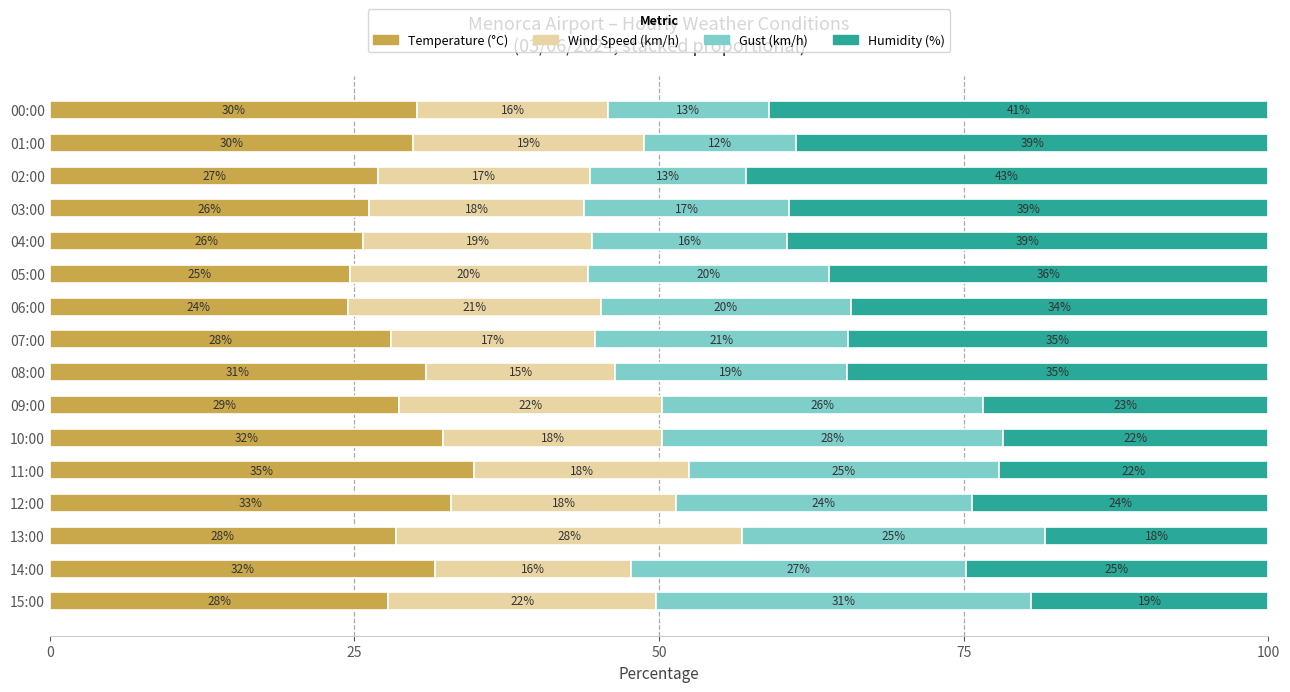

Which series has the widest spread of values?

Humidity (%)